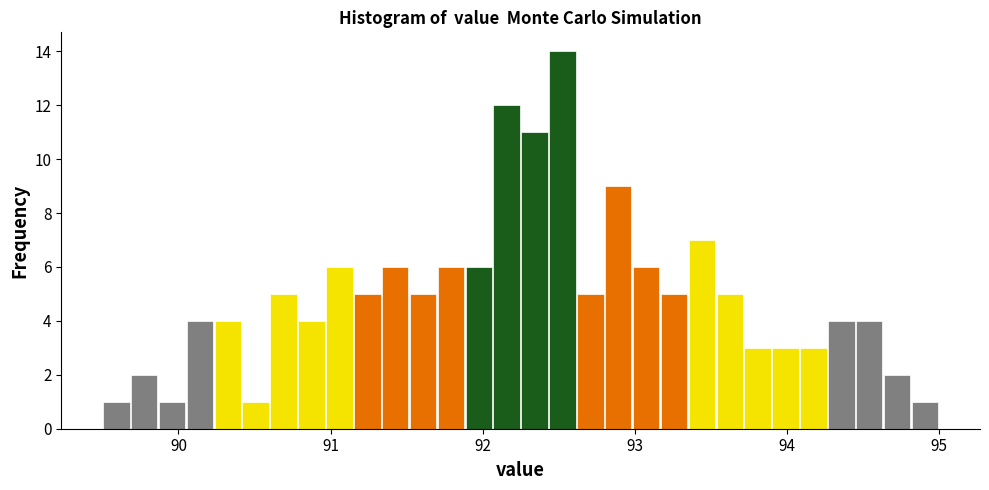

Read against the x-axis, roughly where is the centre of the tallest bar?

92.5